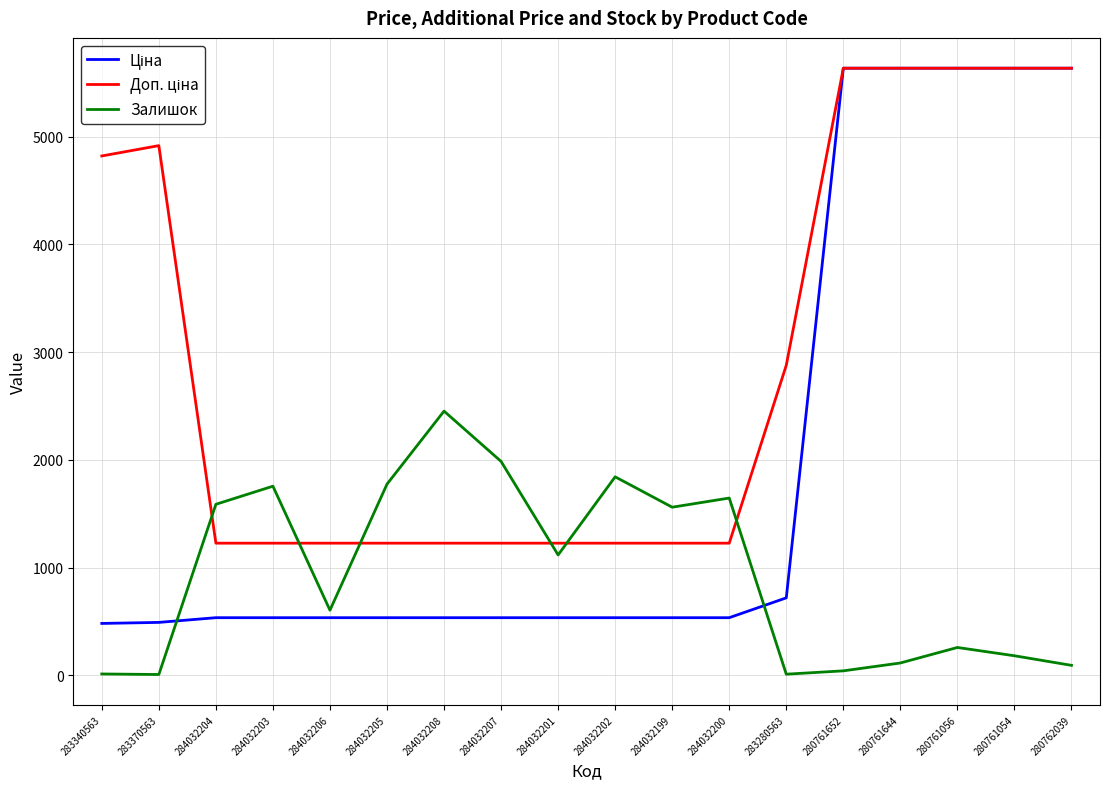

True or false: Залишок has a value of 259.0 at 280761056.

True